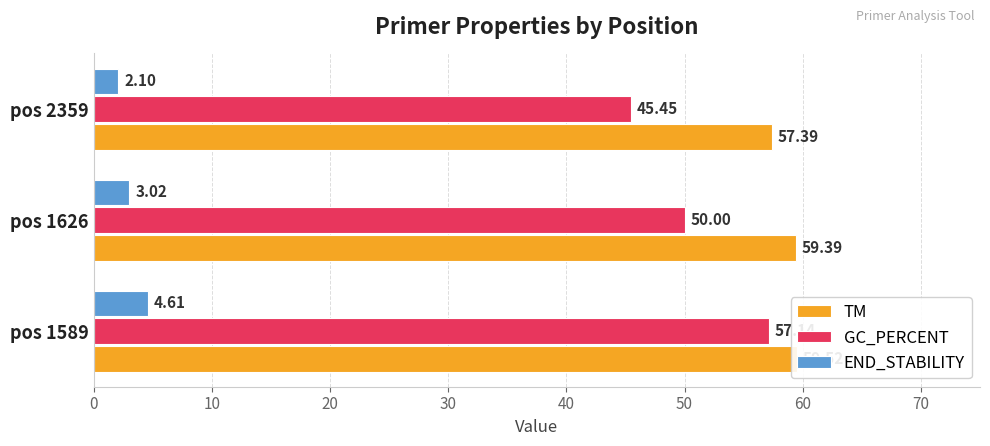

What is the minimum value for TM?

57.4